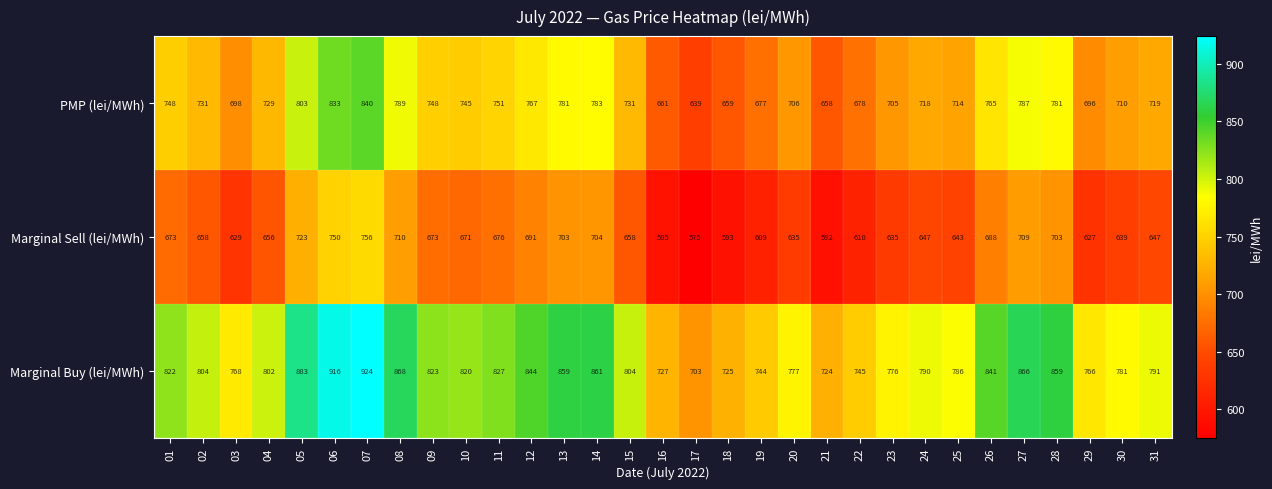

At how many categories does at least one series exceed 711?

30